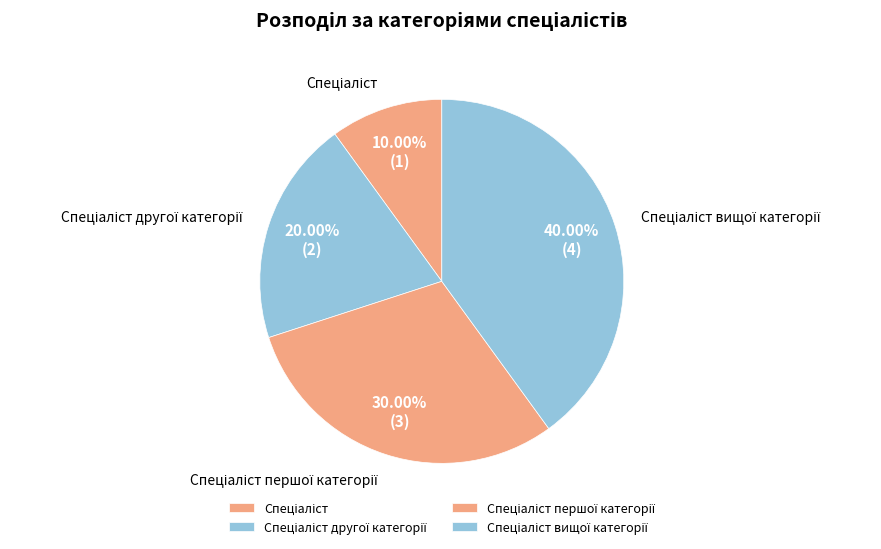

Does any single category account for the majority?

No